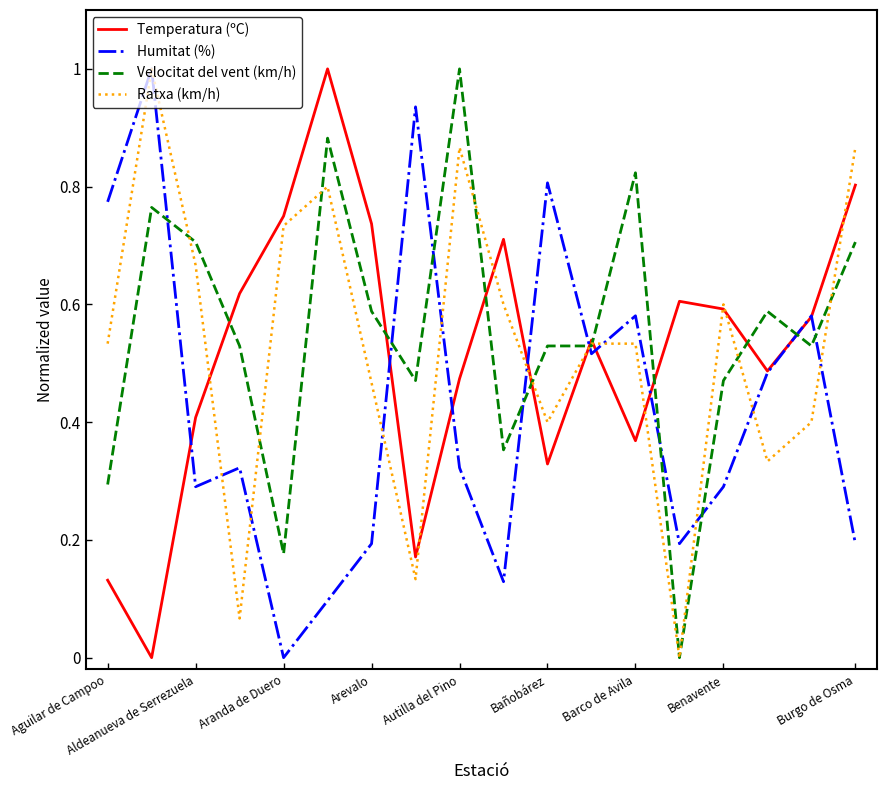

True or false: Humitat (%) and Velocitat del vent (km/h) intersect in this chart.

True